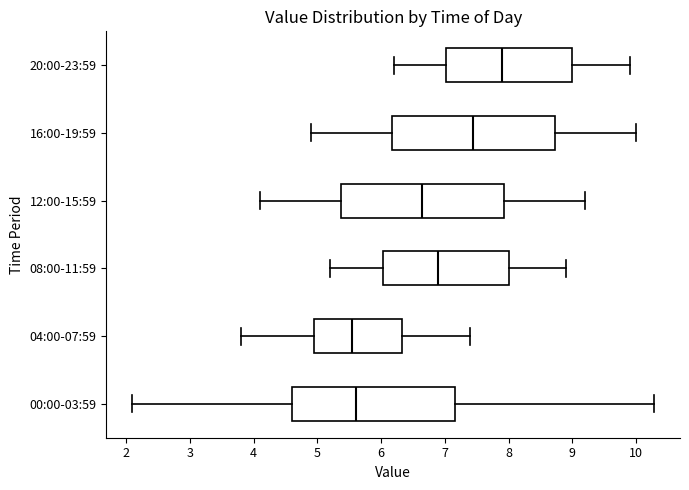

Which box's median line is the furthest to the right?

20:00-23:59